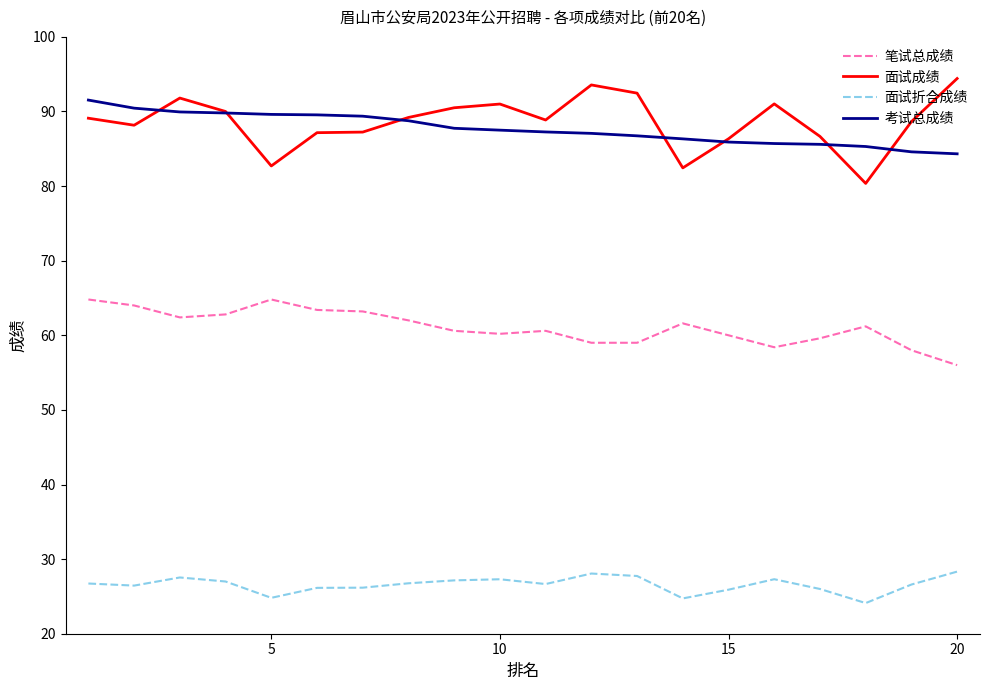

Which series has the largest range (max minus min)?

面试成绩